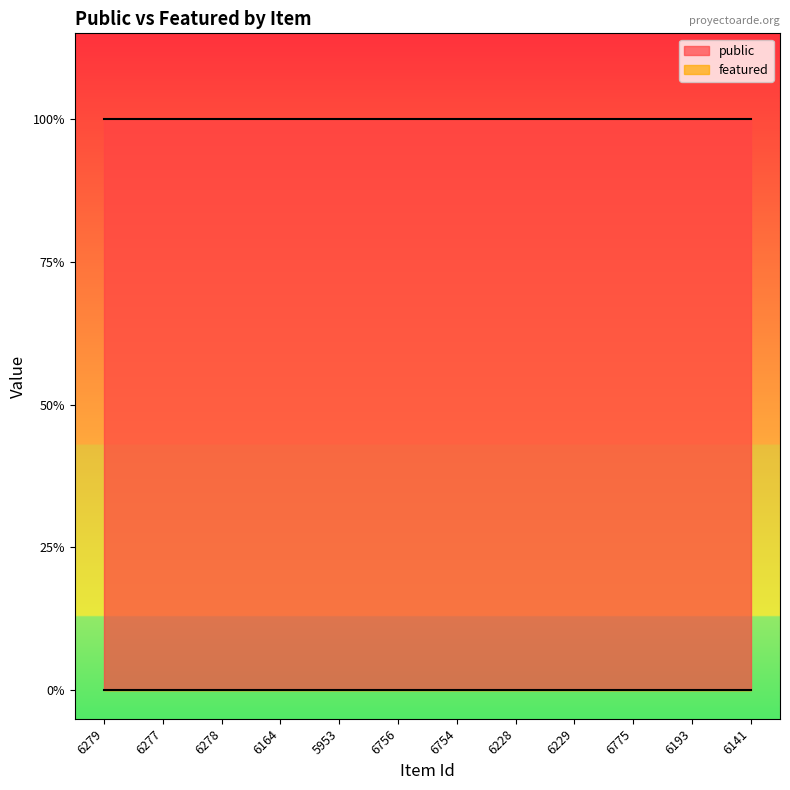

Reading left to right, what are all the values shown in this chart?

public: 1	1	1	1	1	1	1	1	1	1	1	1
featured: 0	0	0	0	0	0	0	0	0	0	0	0